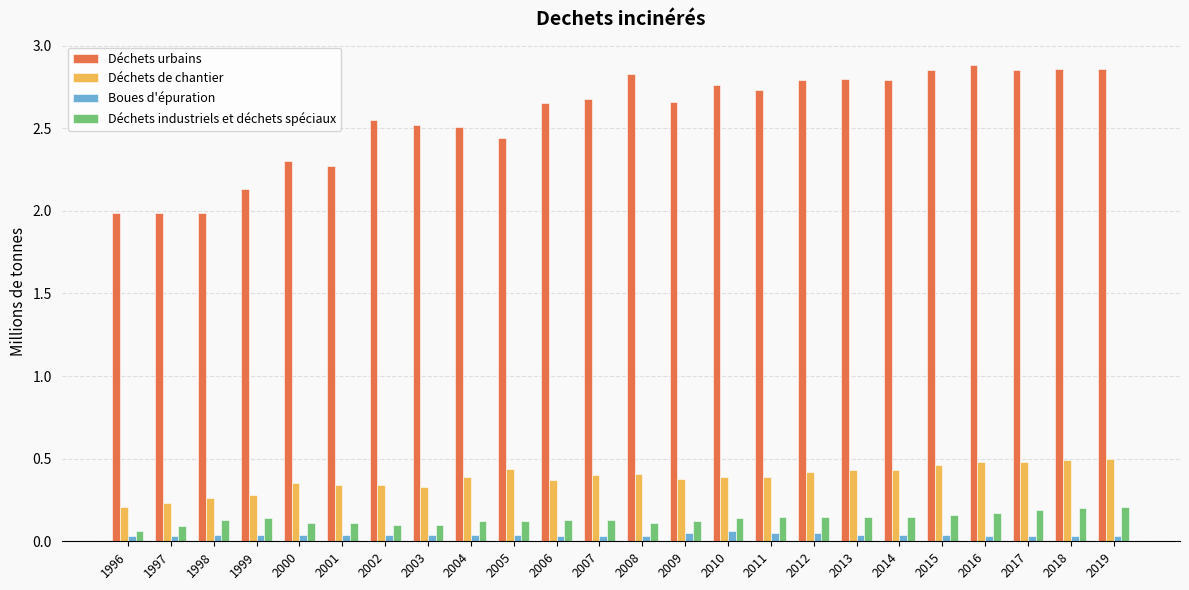

Between 2006 and 2013, which series saw the biggest shift?

Déchets urbains